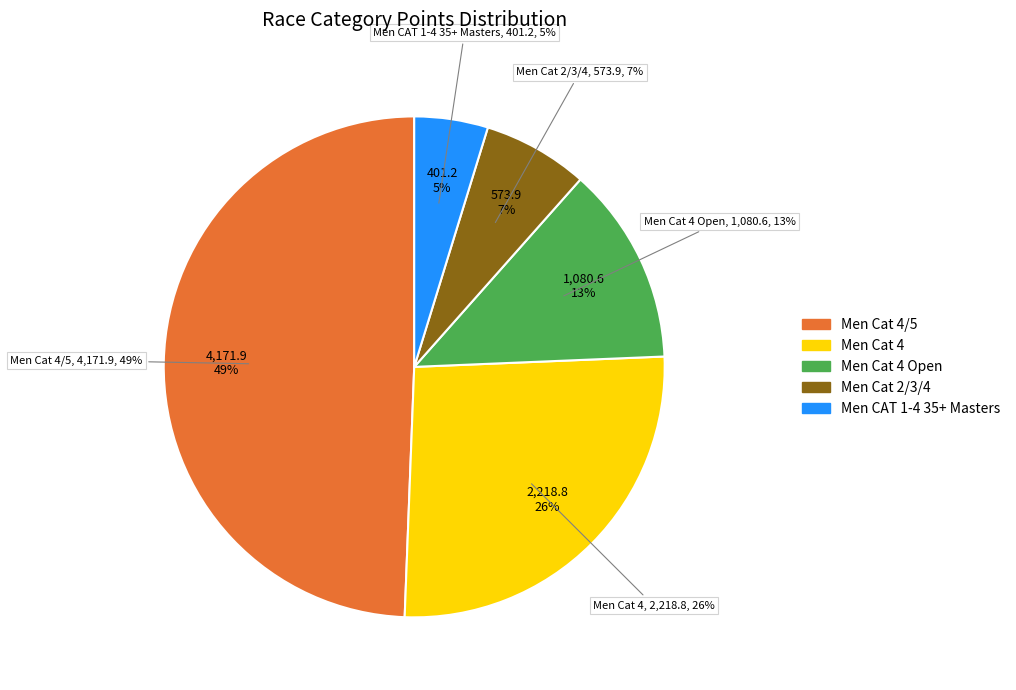

Which category has the smallest portion of the pie?

Men CAT 1-4 35+ Masters